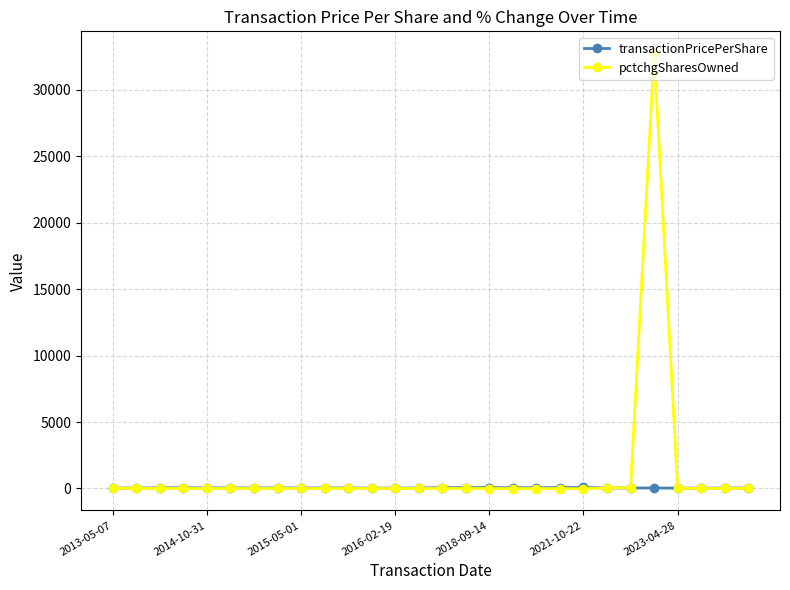

True or false: transactionPricePerShare has more than 1 interior local peaks.

True